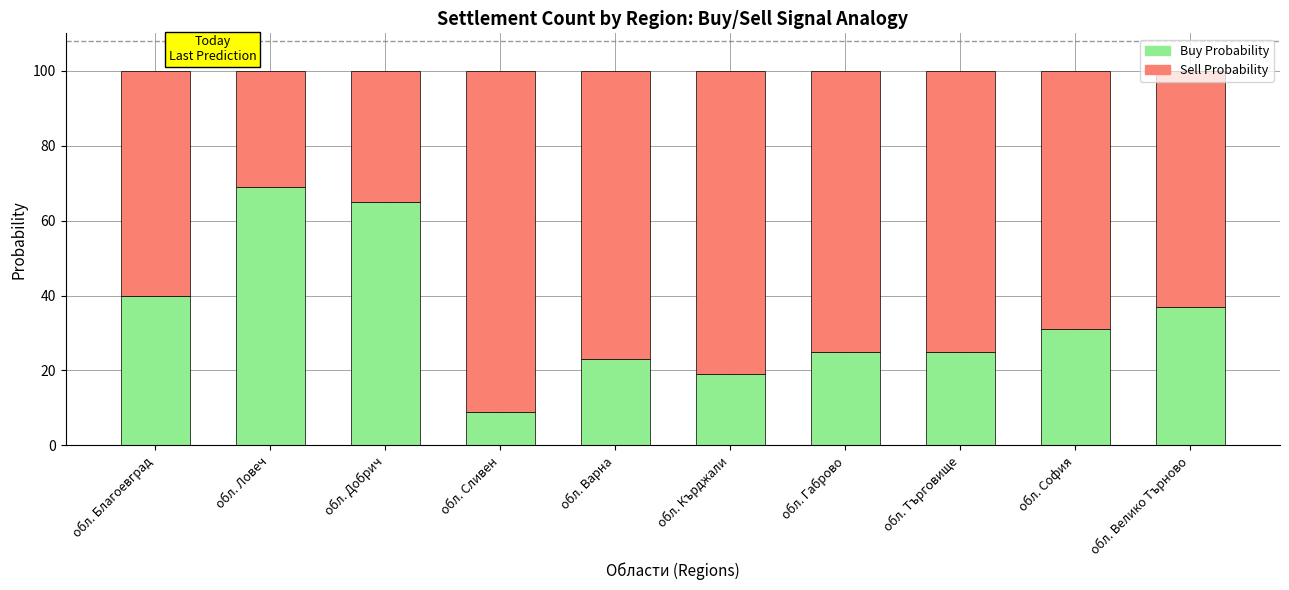

What is the difference between the second highest and minimum values in the Buy Probability series?

56